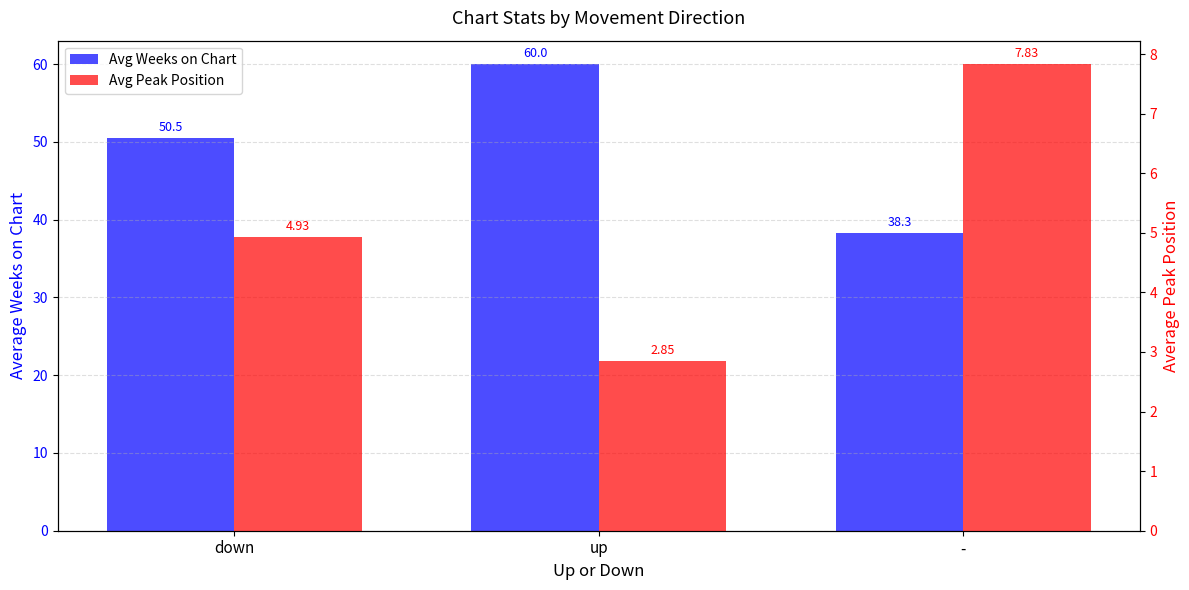

Is it true that Avg Weeks on Chart equals 38.3 at -?

True